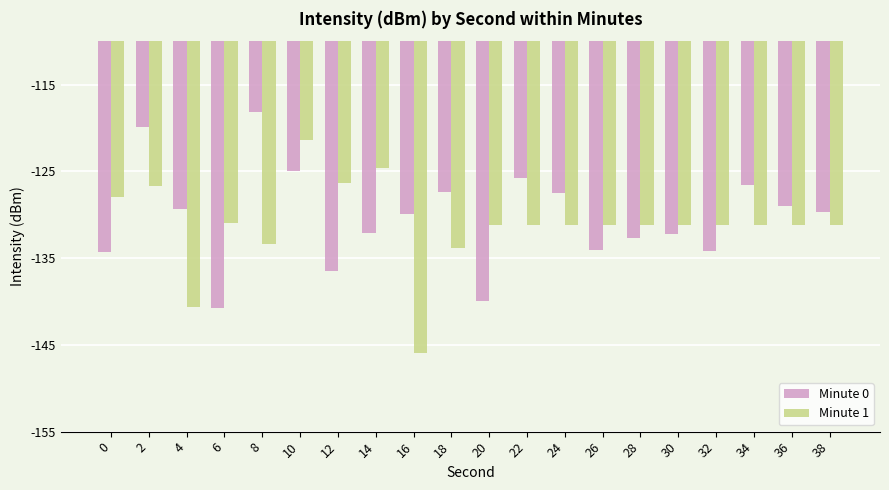

Which series has the widest spread of values?

Minute 1